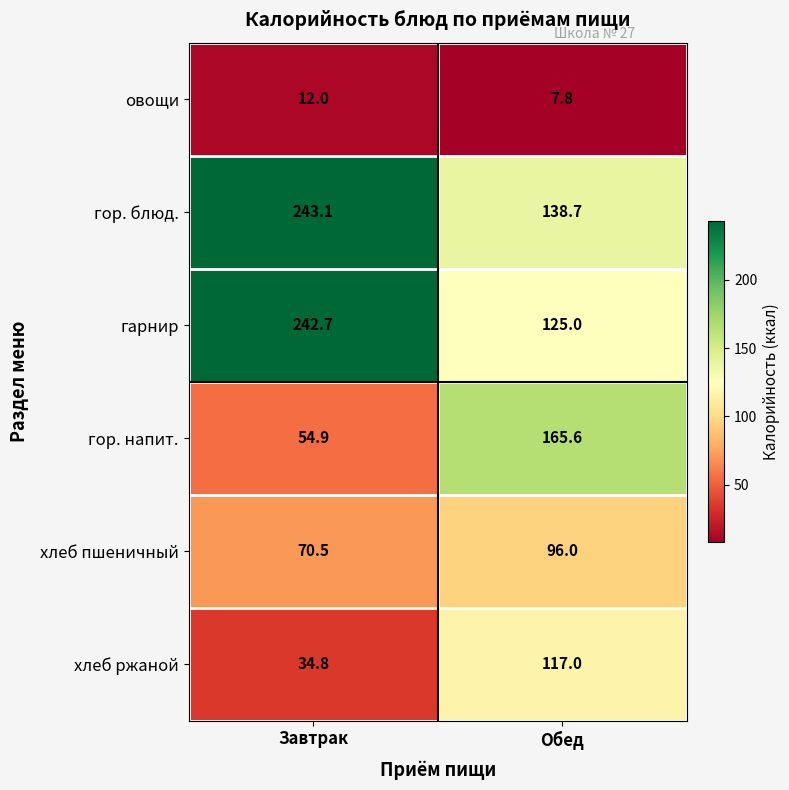

Rank the series at Обед from highest to lowest value.

гор. напит., гор. блюд., гарнир, хлеб ржаной, хлеб пшеничный, овощи